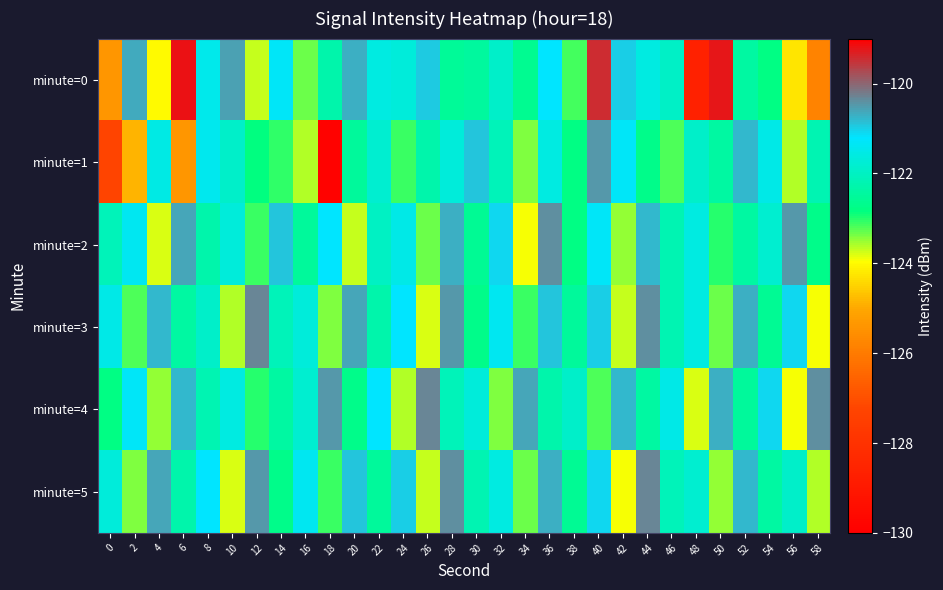

What is the spread (max minus min) of values at 14?

2.2